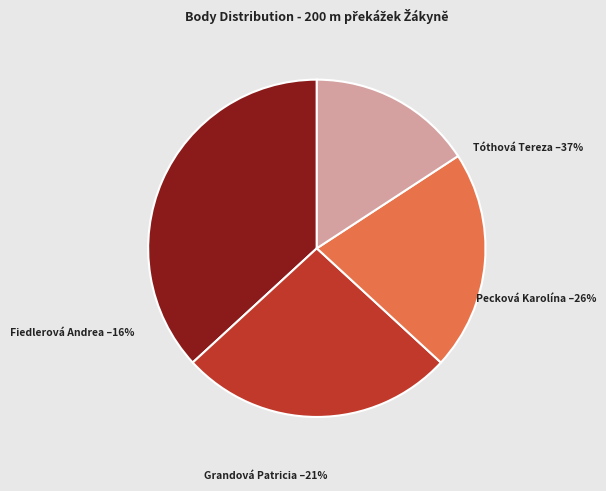

Combined, do Pecková Karolína (Běh 02) and Grandová Patricia (Běh 02) account for over 50%?

No